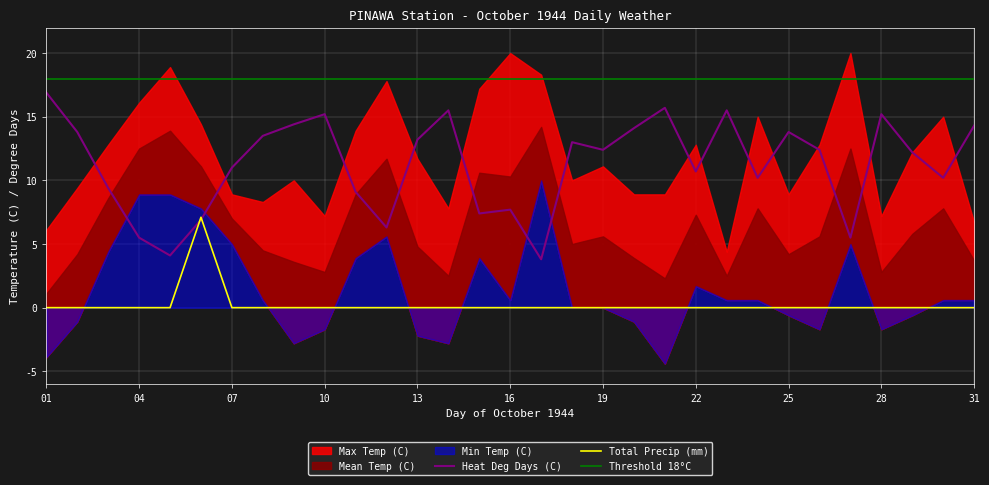

Reading left to right, what are all the values shown in this chart?

Max Temp (C): 01=6.1	02=9.4	03=12.8	04=16.1	05=18.9	06=14.4	07=8.9	08=8.3	09=10.0	10=7.2	11=13.9	12=17.8	13=11.7	14=7.8	15=17.2	16=20.0	17=18.3	18=10.0	19=11.1	20=8.9	21=8.9	22=12.8	23=4.4	24=15.0	25=8.9	26=12.8	27=20.0	28=7.2	29=12.2	30=15.0	31=6.7
Mean Temp (C): 01=1.1	02=4.2	03=8.6	04=12.5	05=13.9	06=11.1	07=7.0	08=4.5	09=3.6	10=2.8	11=8.9	12=11.7	13=4.8	14=2.5	15=10.6	16=10.3	17=14.2	18=5.0	19=5.6	20=3.9	21=2.3	22=7.3	23=2.5	24=7.8	25=4.2	26=5.6	27=12.5	28=2.8	29=5.8	30=7.8	31=3.7
Min Temp (C): 01=-3.9	02=-1.1	03=4.4	04=8.9	05=8.9	06=7.8	07=5.0	08=0.6	09=-2.8	10=-1.7	11=3.9	12=5.6	13=-2.2	14=-2.8	15=3.9	16=0.6	17=10.0	18=0.0	19=0.0	20=-1.1	21=-4.4	22=1.7	23=0.6	24=0.6	25=-0.6	26=-1.7	27=5.0	28=-1.7	29=-0.6	30=0.6	31=0.6
Heat Deg Days (C): 01=16.9	02=13.8	03=9.4	04=5.5	05=4.1	06=6.9	07=11.0	08=13.5	09=14.4	10=15.2	11=9.1	12=6.3	13=13.2	14=15.5	15=7.4	16=7.7	17=3.8	18=13.0	19=12.4	20=14.1	21=15.7	22=10.7	23=15.5	24=10.2	25=13.8	26=12.4	27=5.5	28=15.2	29=12.2	30=10.2	31=14.3
Total Precip (mm): 01=0.0	02=0.0	03=0.0	04=0.0	05=0.0	06=7.1	07=0.0	08=0.0	09=0.0	10=0.0	11=0.0	12=0.0	13=0.0	14=0.0	15=0.0	16=0.0	17=0.0	18=0.0	19=0.0	20=0.0	21=0.0	22=0.0	23=0.0	24=0.0	25=0.0	26=0.0	27=0.0	28=0.0	29=0.0	30=0.0	31=0.0